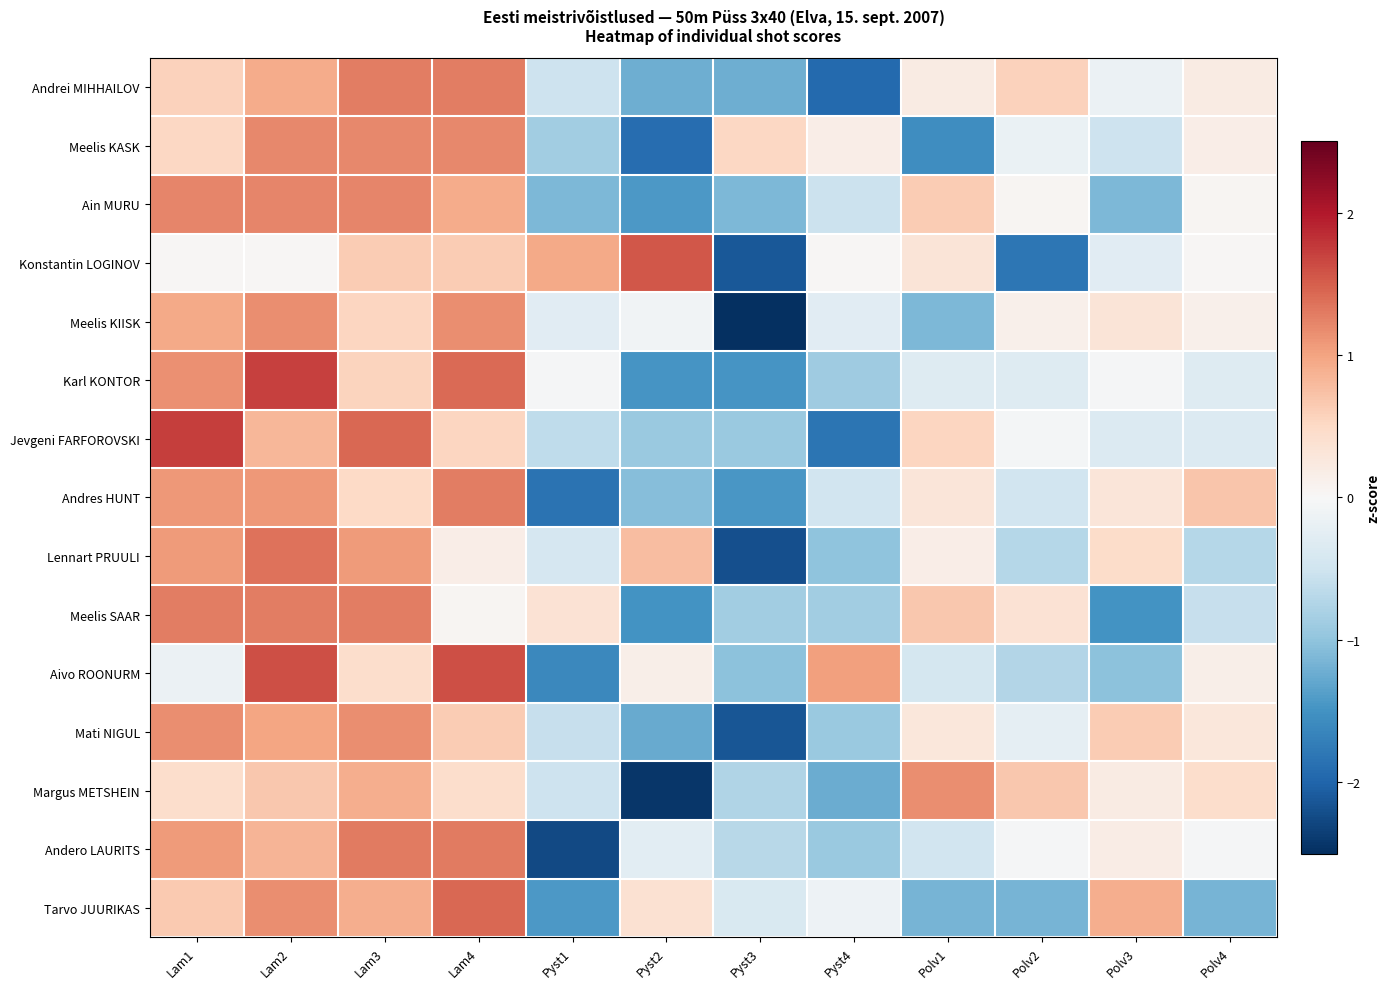

At how many categories does at least one series exceed -1?

12